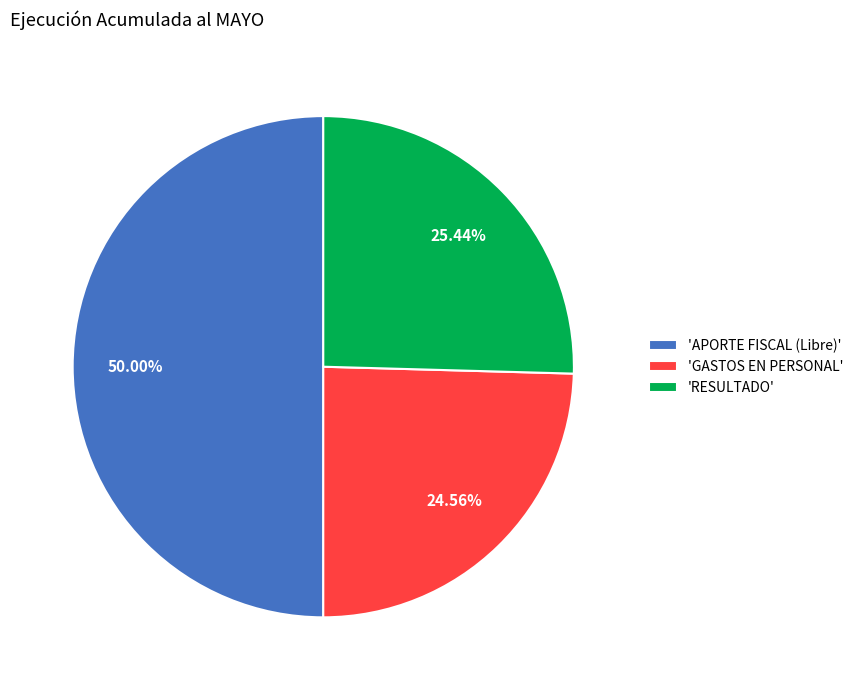

Rank the categories by value from highest to lowest.

'APORTE FISCAL (Libre)', 'RESULTADO', 'GASTOS EN PERSONAL'